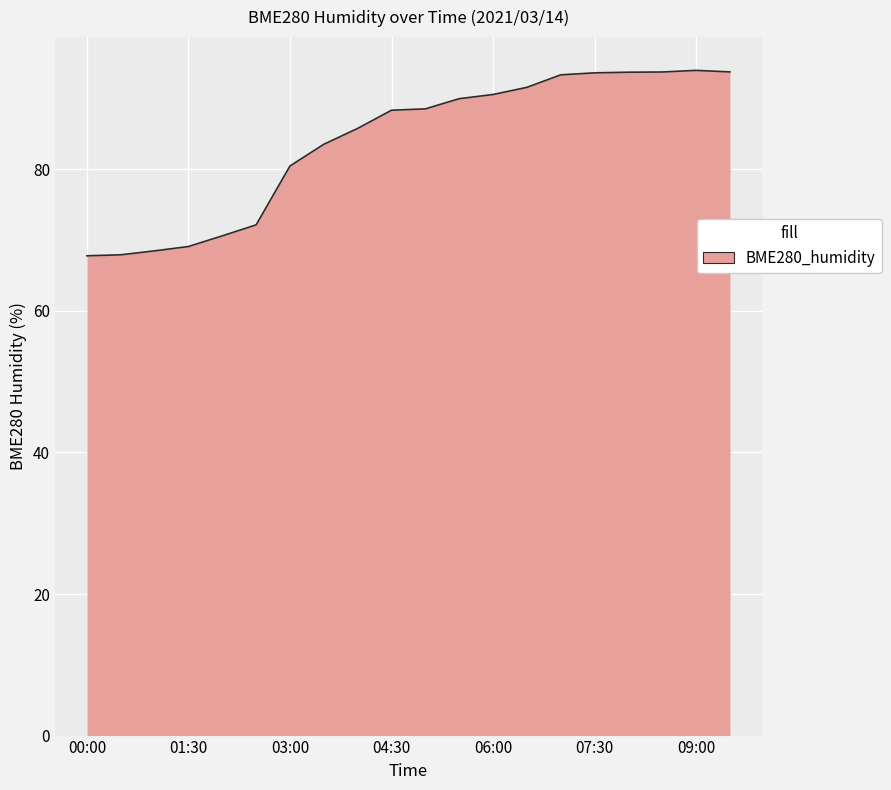

What is the smallest value displayed?

67.8